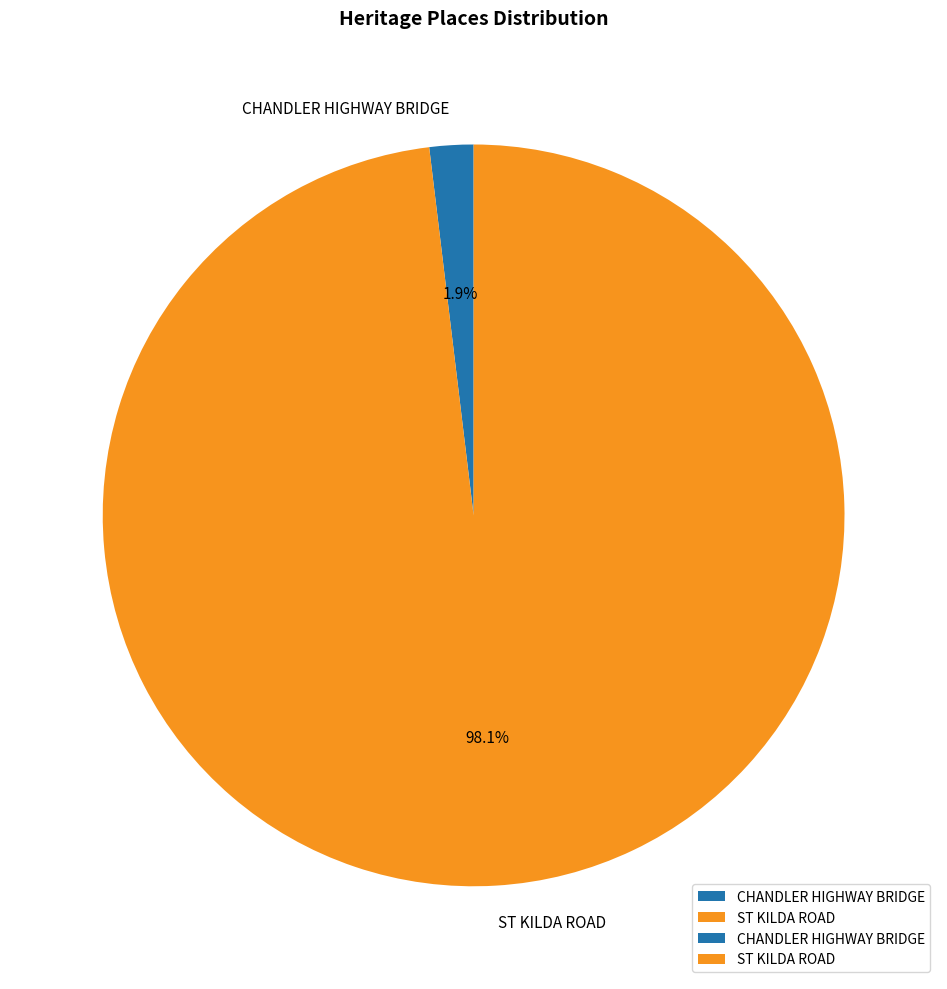

To the nearest percent, what is the combined percentage of CHANDLER HIGHWAY BRIDGE and ST KILDA ROAD?

100%